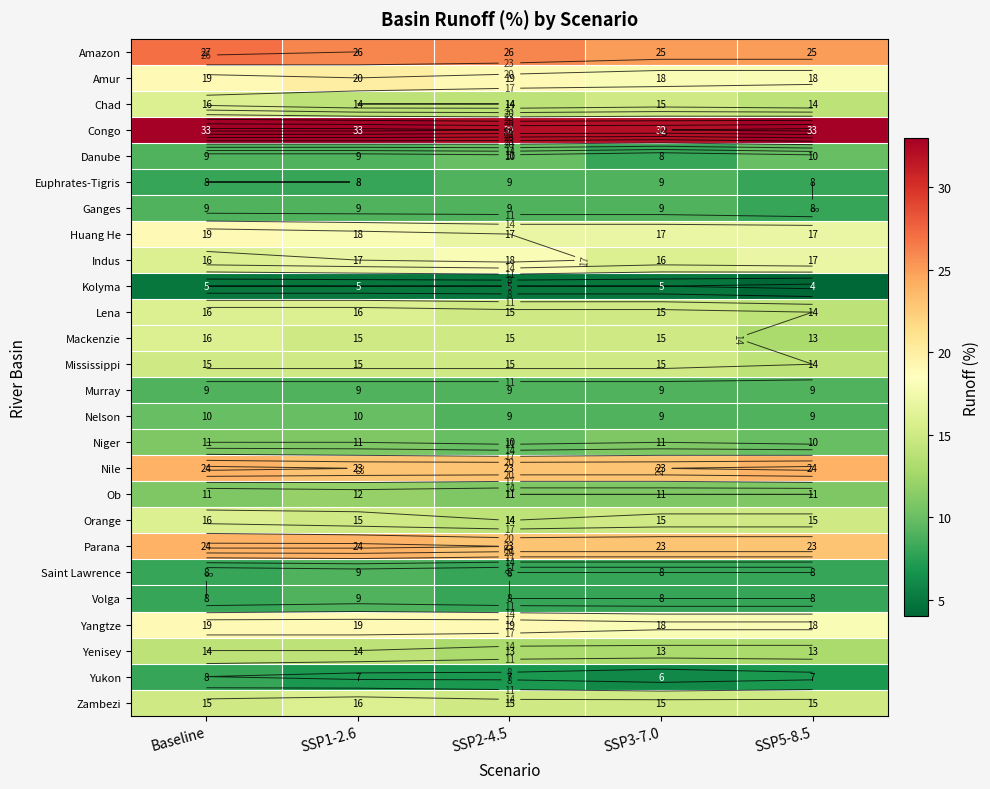

Is it true that Murray equals 14 at Baseline?

False